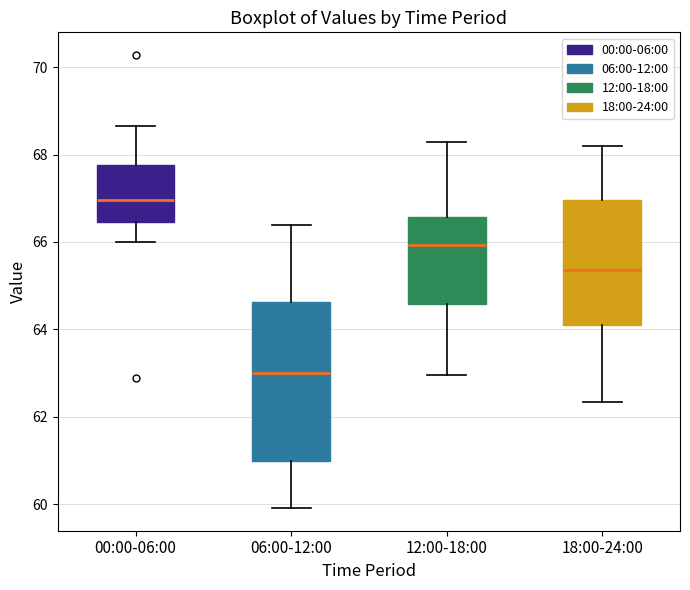

Comparing the boxes themselves (not the whiskers), which one is the tallest?

06:00-12:00